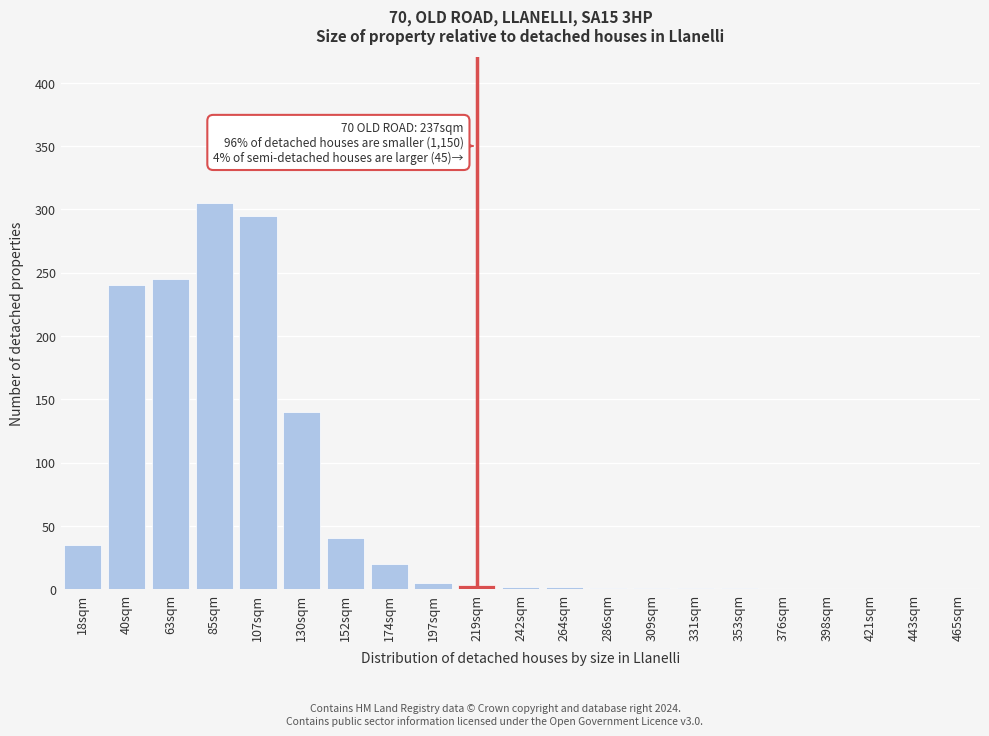

What is the change in value from 130sqm to 443sqm?

-140